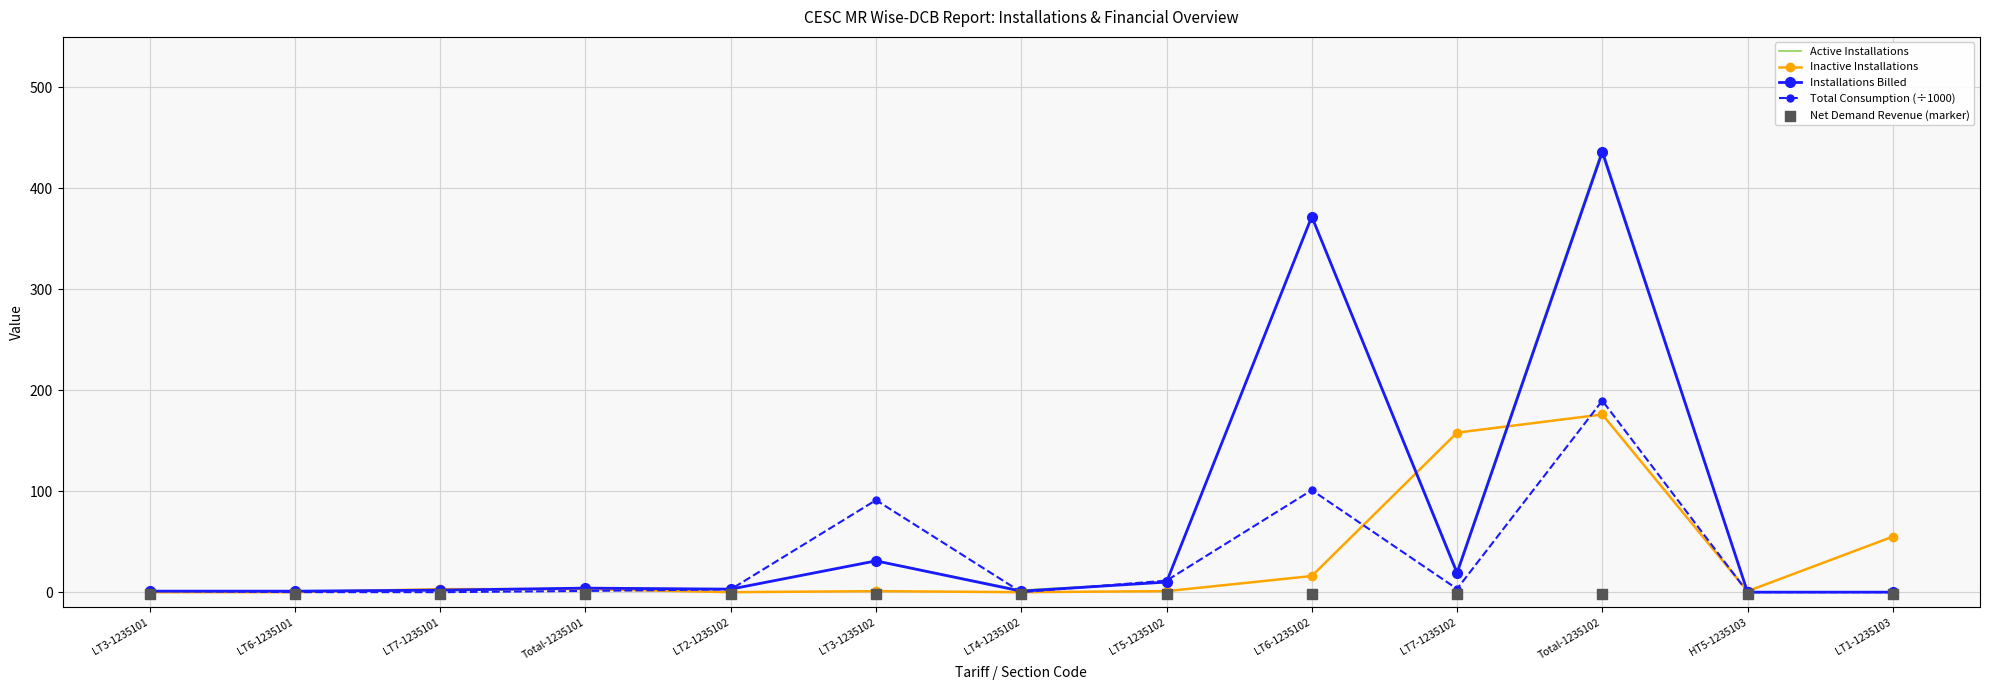

Which series has the largest Y range (max minus min)?

Active Installations